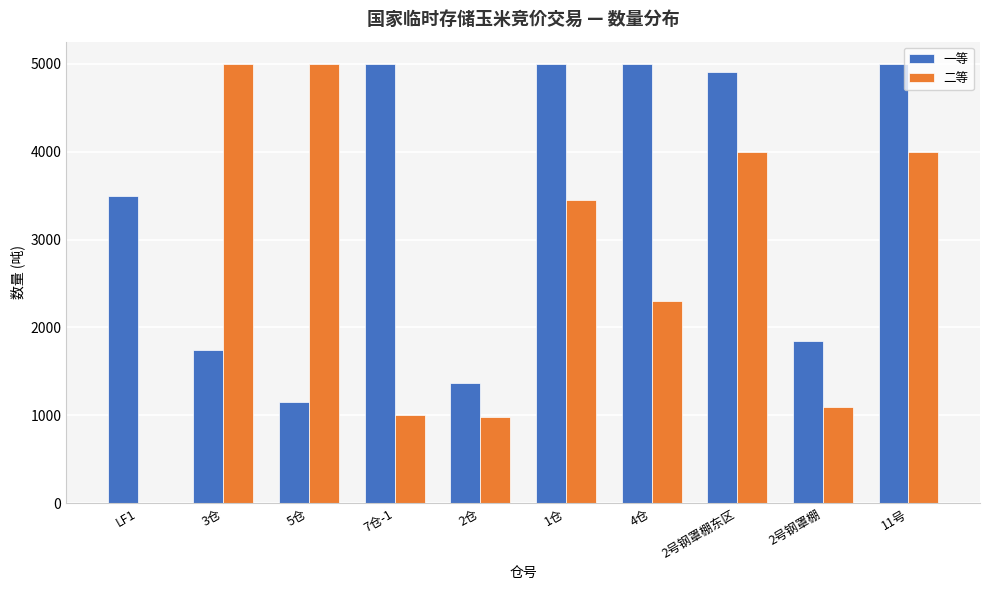

What is the maximum value for 一等?

5000